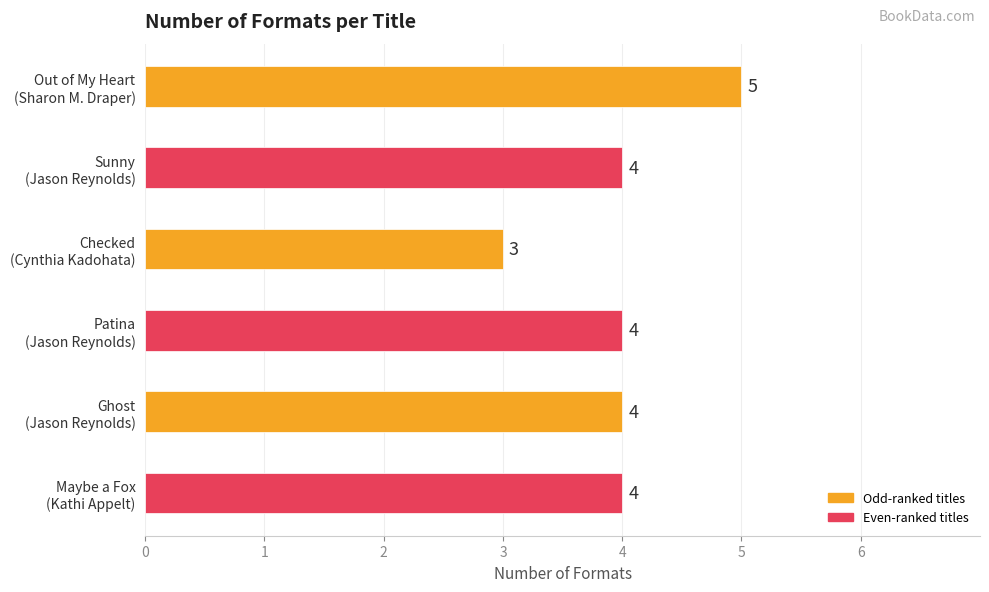

How many values are between 4 and 5?

5